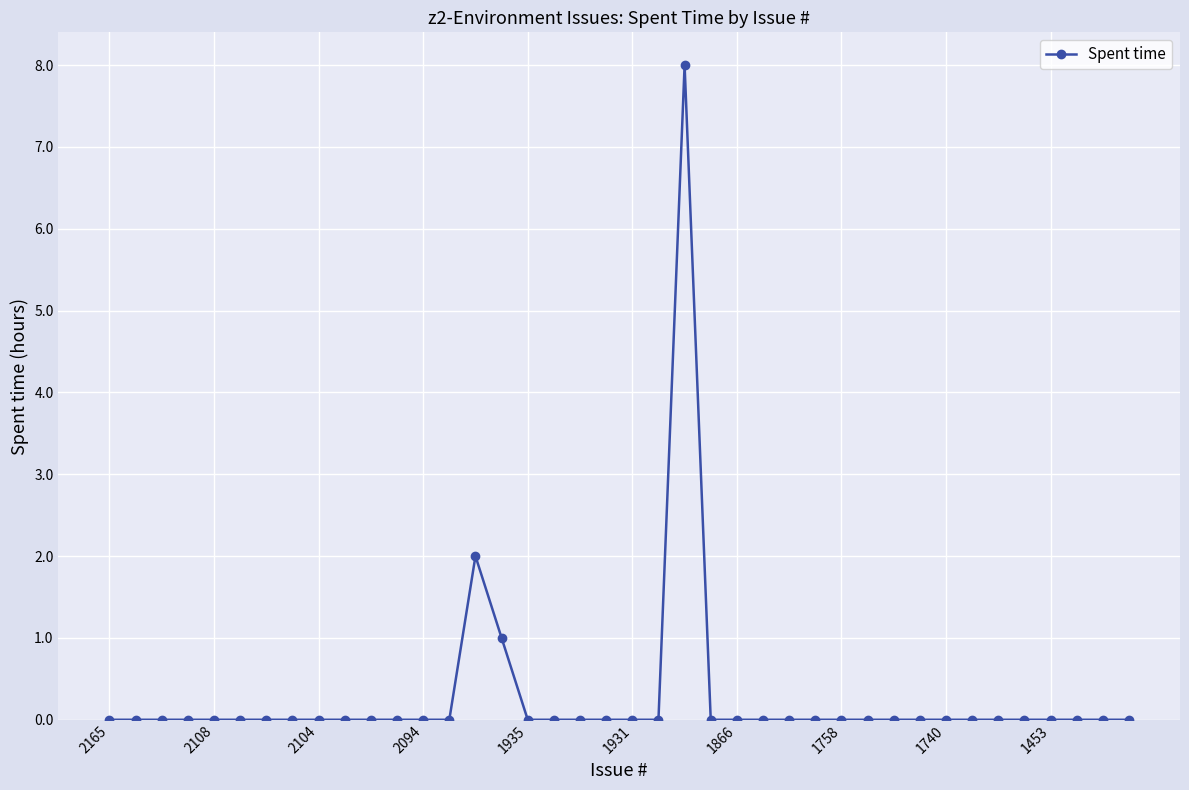

True or false: there are more than 0 points higher than both neighbors.

True